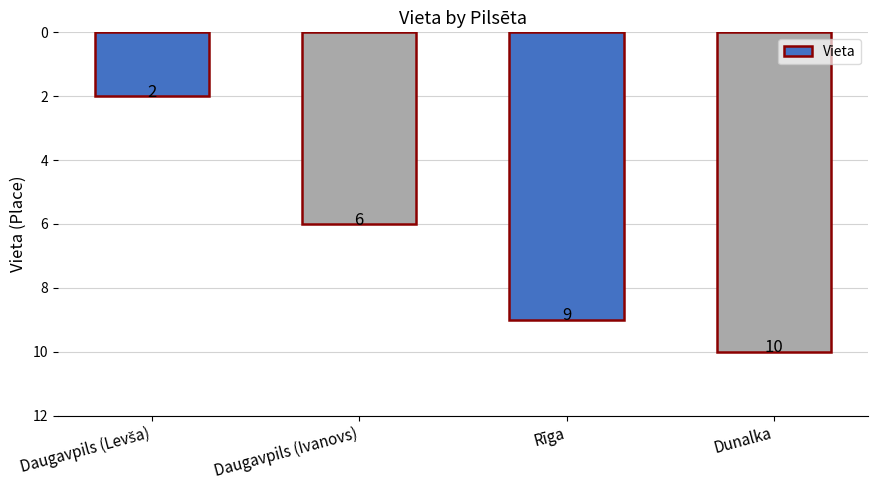

What is the ratio of the value at Dunalka to the value at Daugavpils (Ivanovs)?

1.7